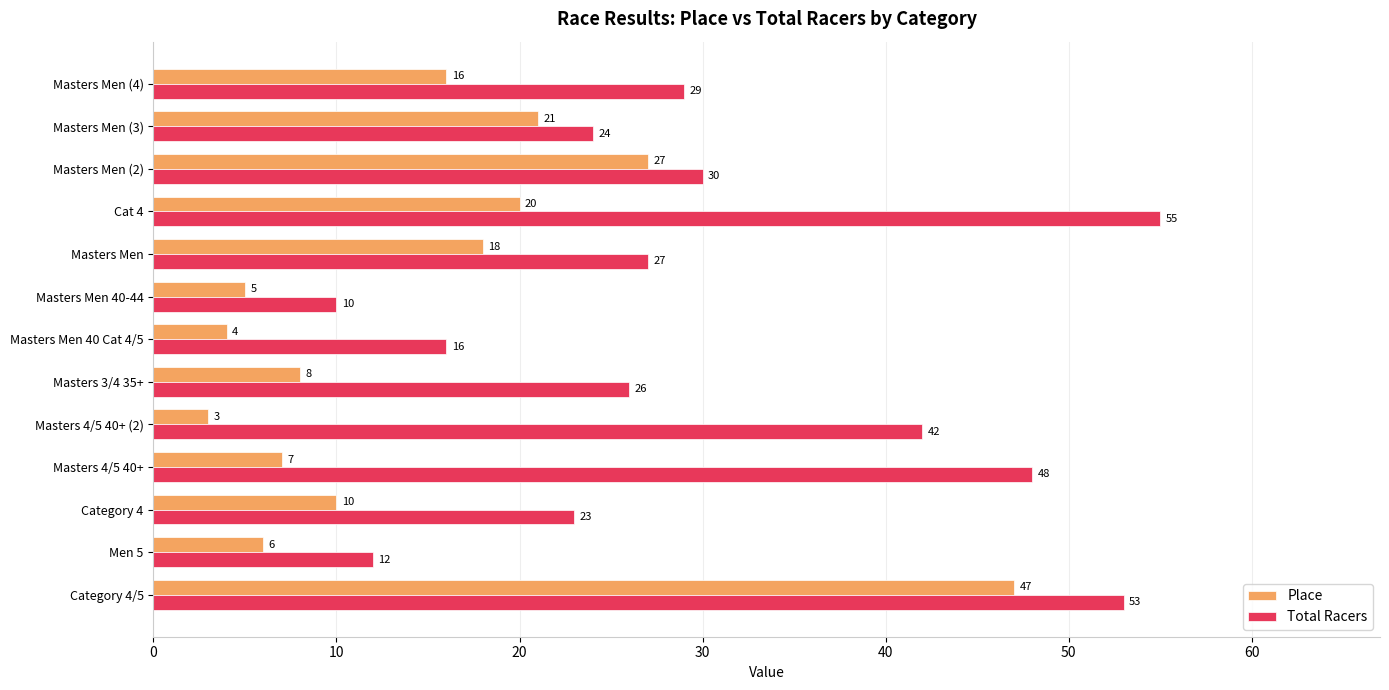

How many categories are shown in the chart?

13